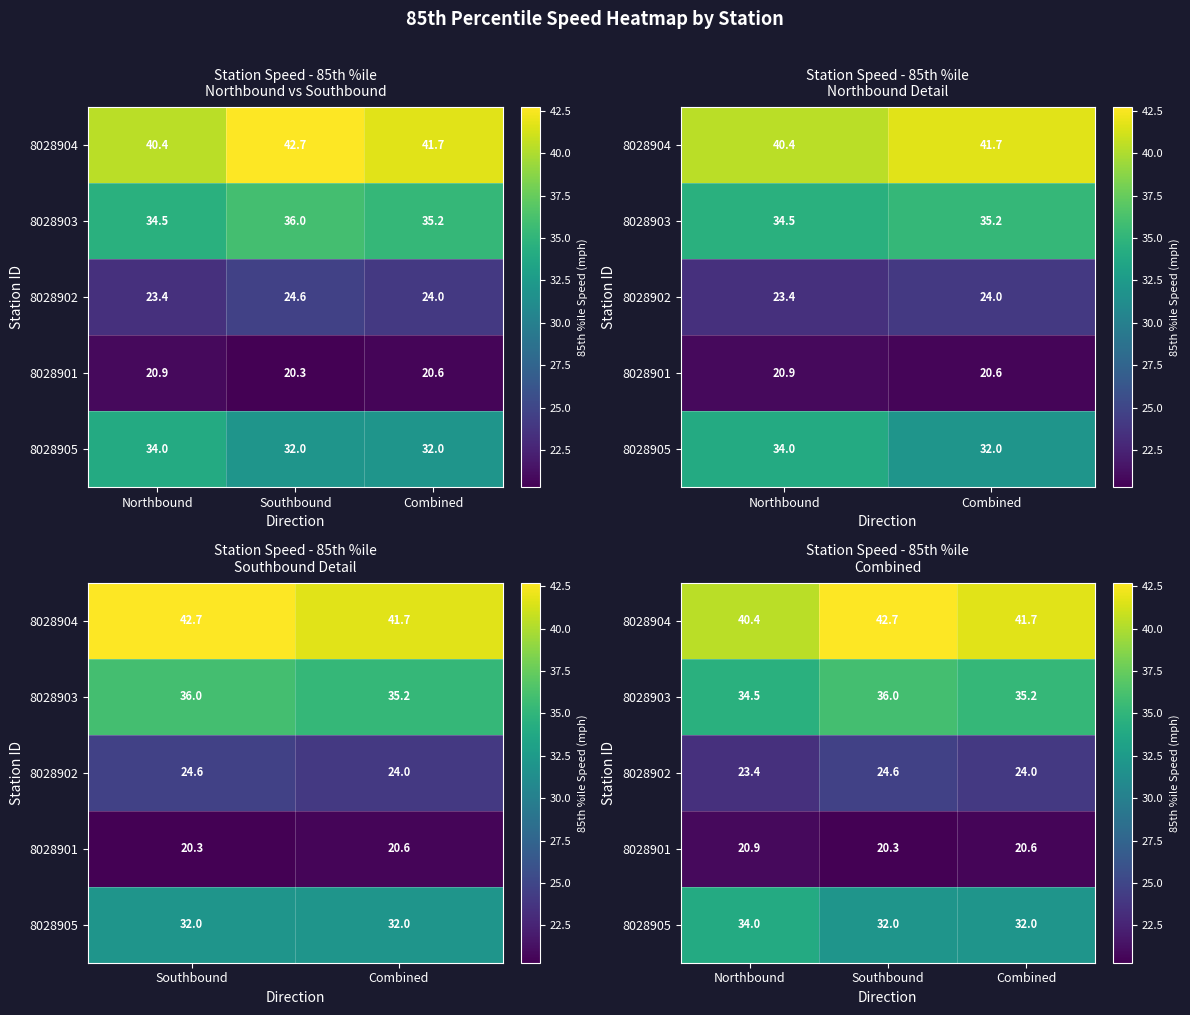

The 8028904 series shows 59.8 at Combined. True or false?

False